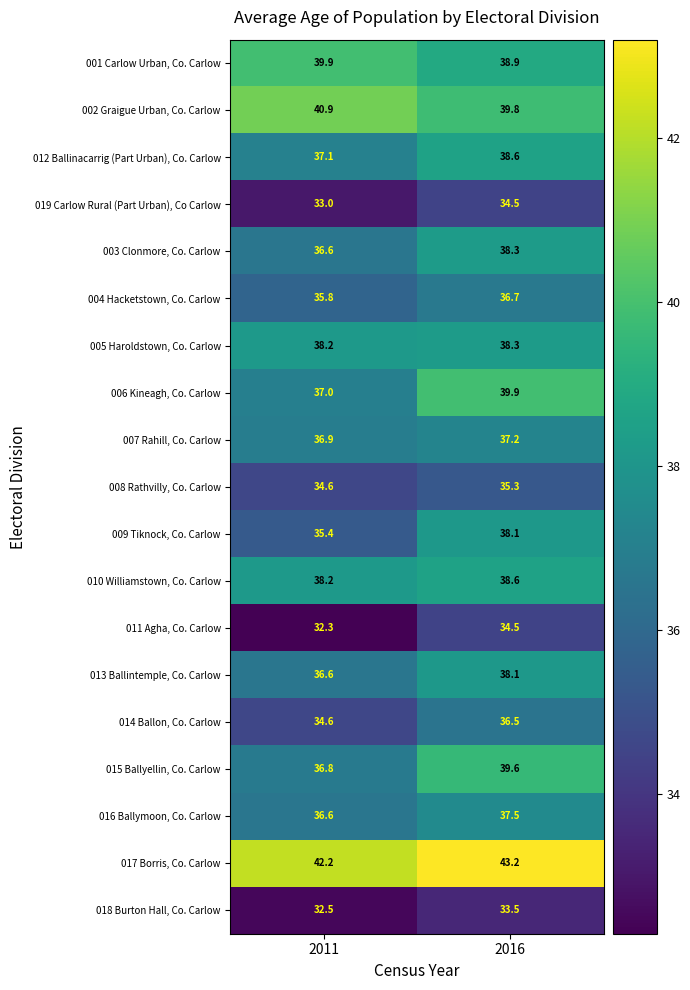

At which label does 004 Hacketstown, Co. Carlow first exceed 36?

2016